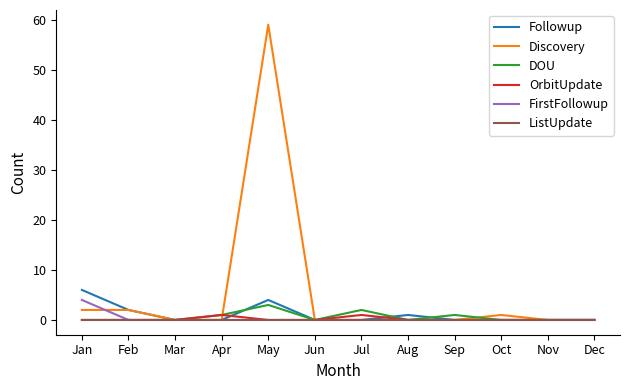

Which series has the widest spread of values?

Discovery